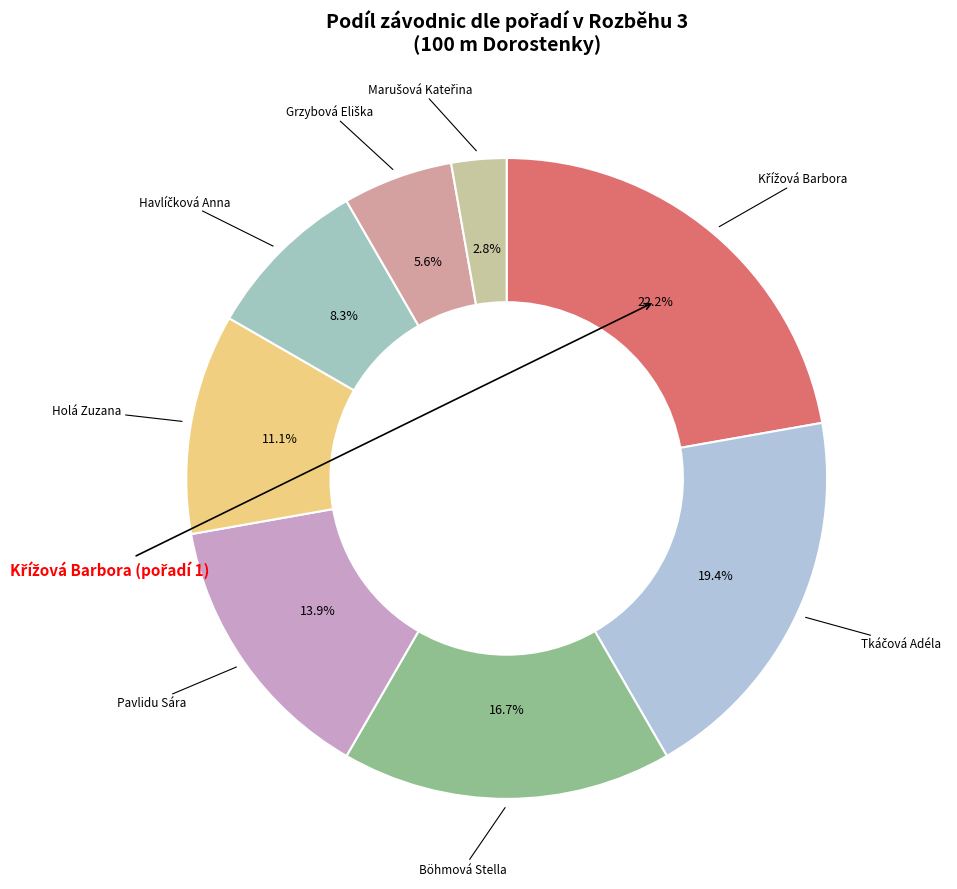

What percentage is NOT represented by Pavlidu Sára?

86.1%